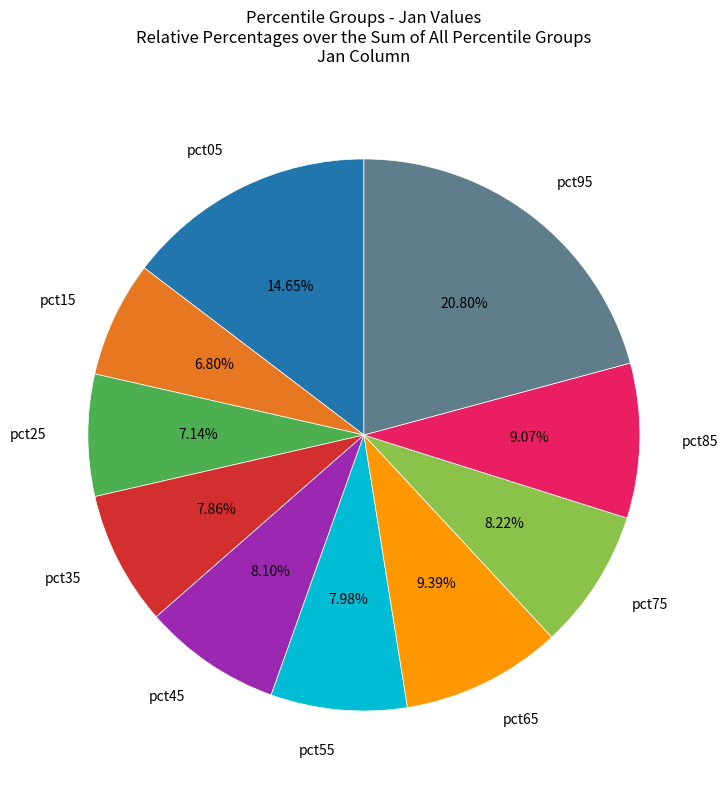

Combined, do pct15 and pct75 account for over 50%?

No